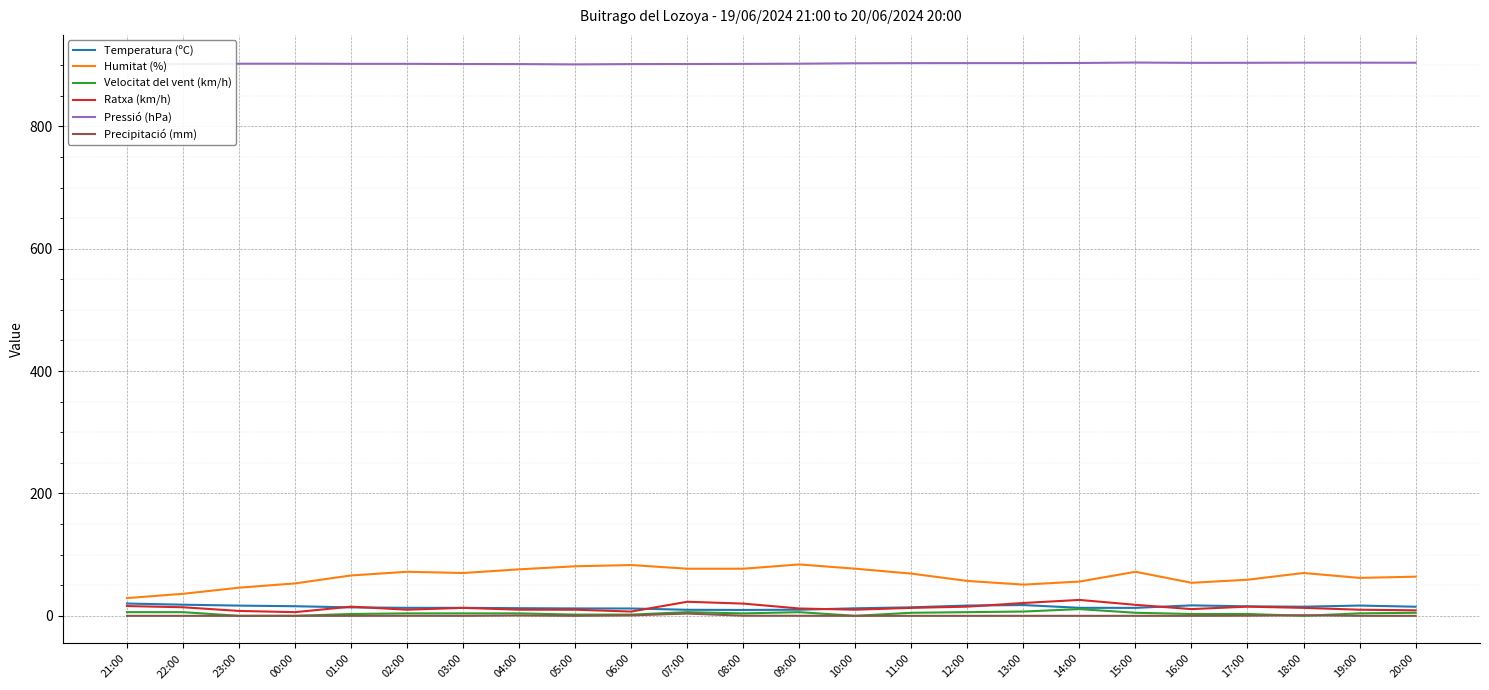

The value of Ratxa (km/h) at 13:00 is 21.0. True or false?

True